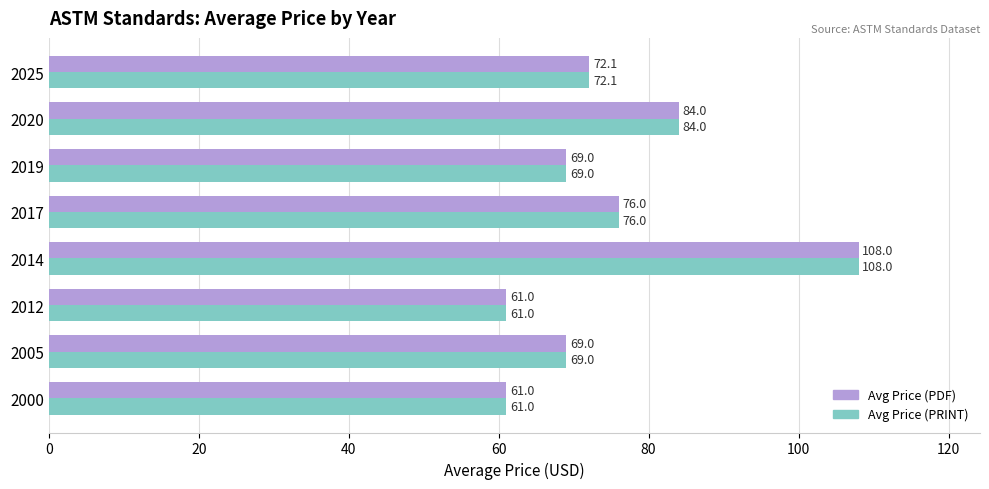

True or false: Avg Price (PDF) has a value of 61.0 at 2000.

True